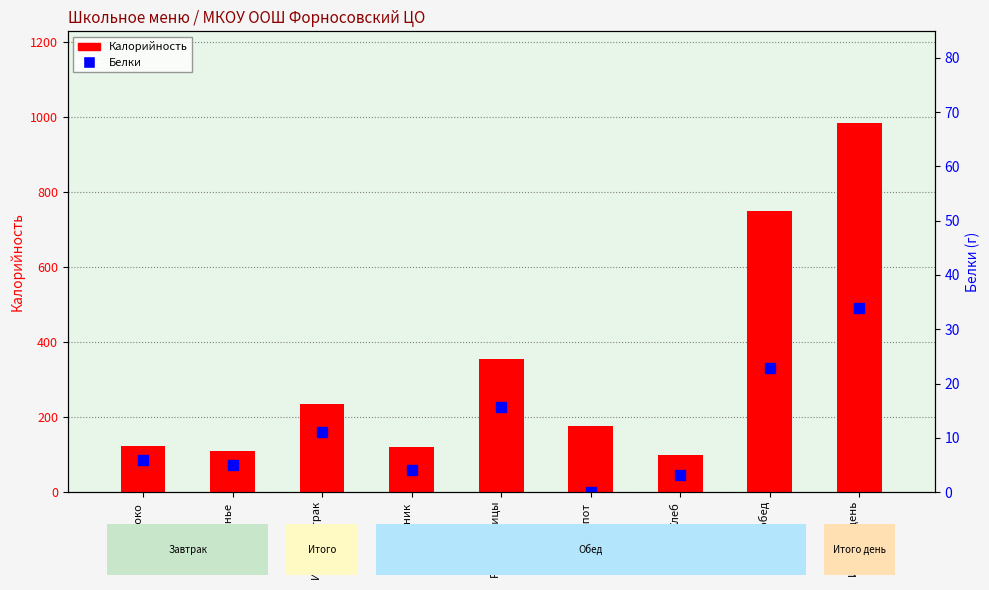

Which series has the largest range (max minus min)?

Калорийность